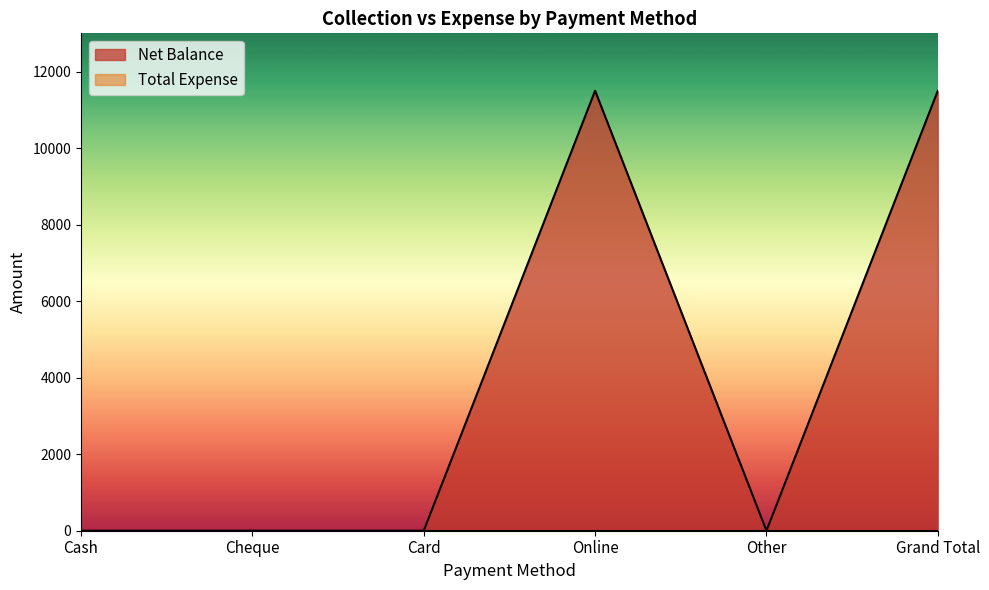

Which has a higher value, Cash or Online?

Online